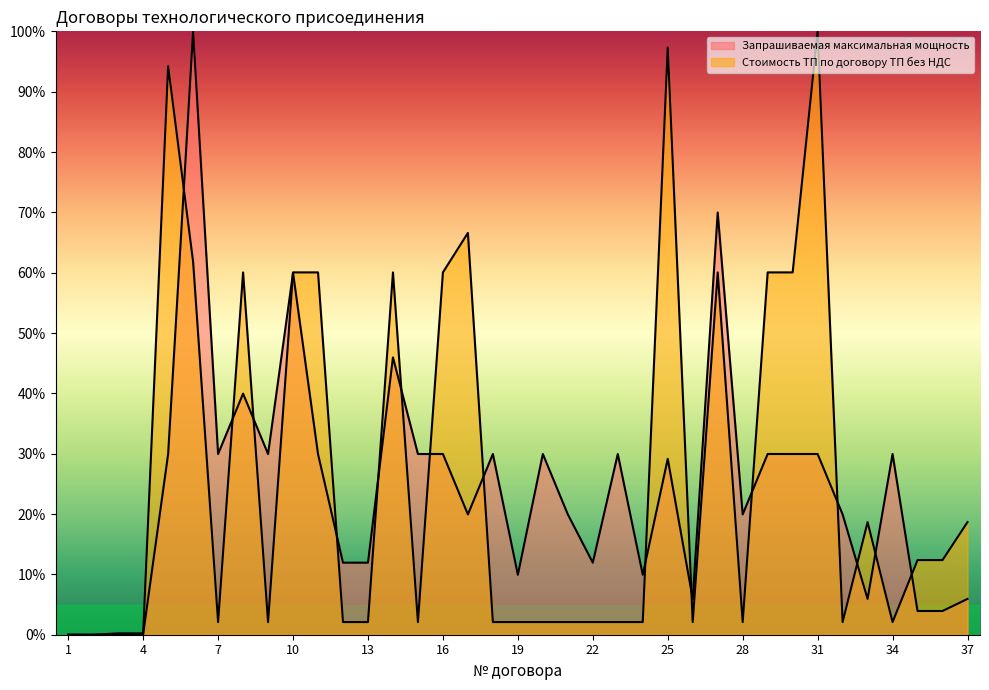

Reading left to right, list all the values displayed in this chart.

Запрашиваемая максимальная мощность: 0.0	0.0	0.1	0.1	30.0	100.0	30.0	40.0	30.0	60.0	30.0	11.9	11.9	46.0	30.0	30.0	19.9	30.0	9.9	30.0	19.9	11.9	30.0	9.9	29.2	5.9	70.0	19.9	30.0	30.0	30.0	19.9	5.9	30.0	3.9	3.9	5.9
Стоимость ТП по договору ТП без НДС: 0.0	0.0	0.2	0.2	94.2	61.8	2.1	60.0	2.1	60.0	60.0	2.1	2.1	60.0	2.1	60.0	66.6	2.1	2.1	2.1	2.1	2.1	2.1	2.1	97.3	2.1	60.0	2.1	60.0	60.0	100.0	2.1	18.7	2.1	12.4	12.4	18.7